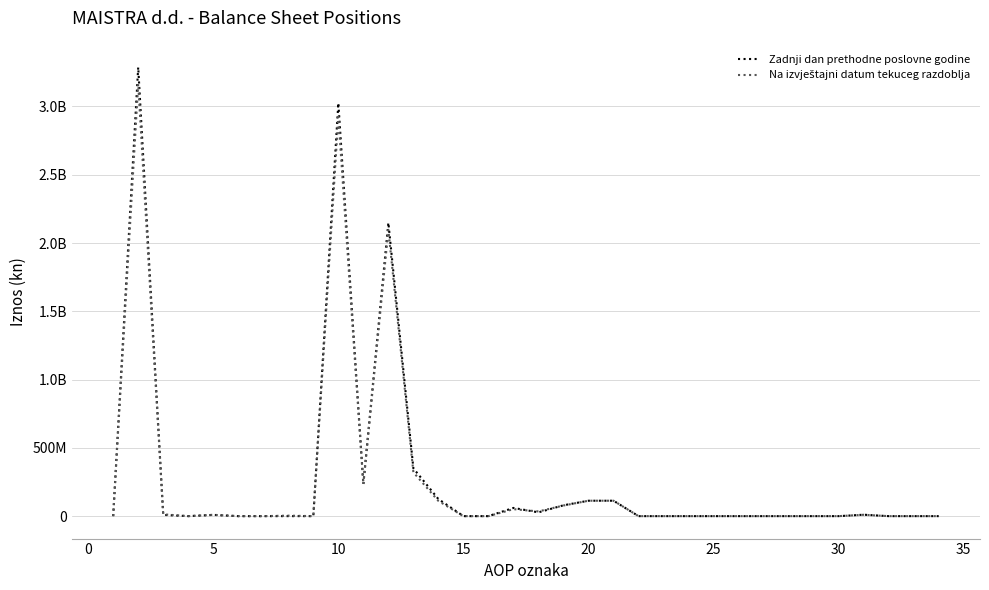

Is this an area chart (filled region under the line)?

No